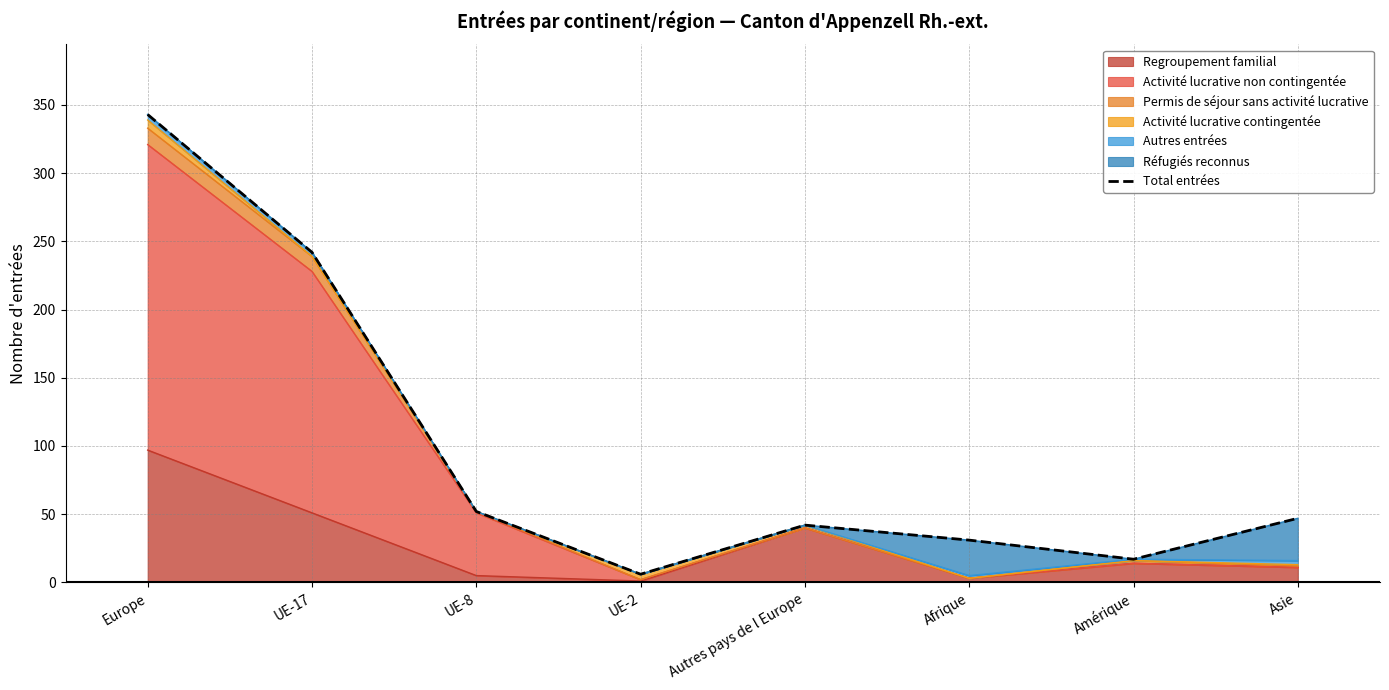

List the labels in order of value, smallest first.

UE-2, Amérique, Afrique, Autres pays de l Europe, Asie, UE-8, UE-17, Europe